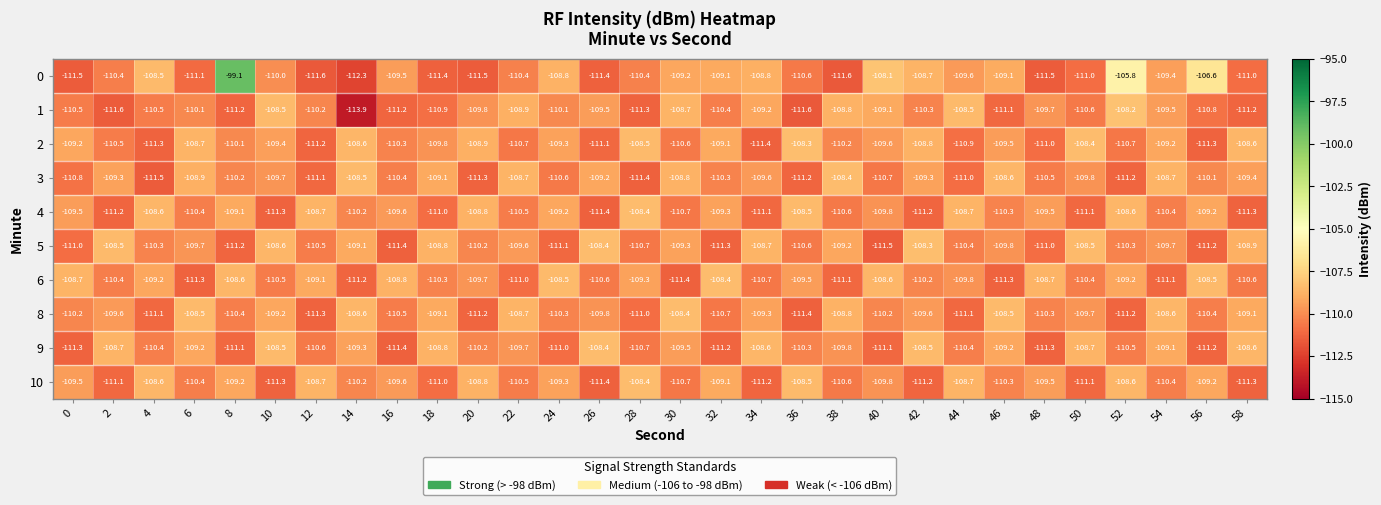

What is the approximate value of 2 at 18?

-109.8